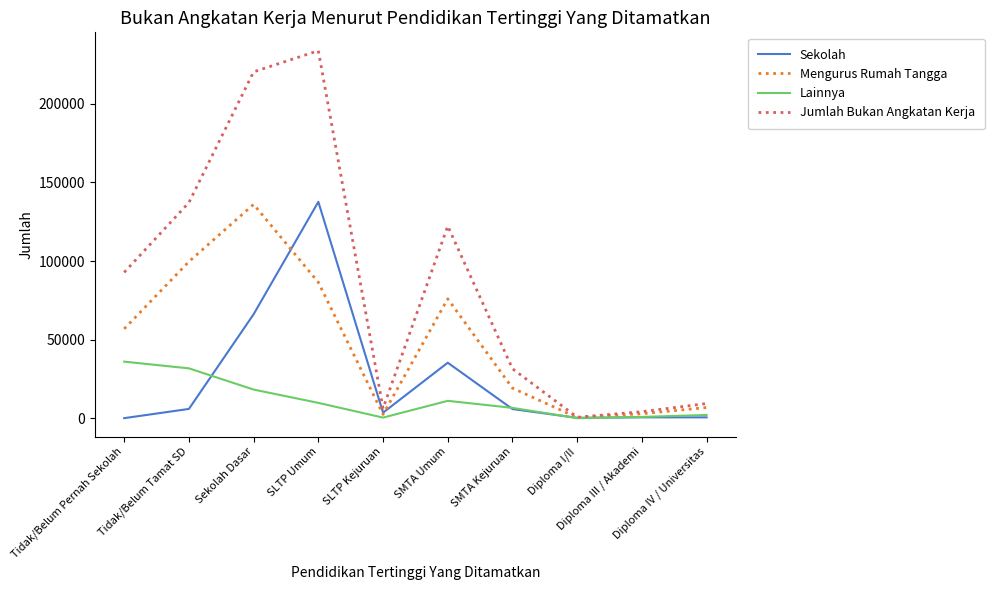

List the series in order of their overall mean, highest first.

Jumlah Bukan Angkatan Kerja, Mengurus Rumah Tangga, Sekolah, Lainnya